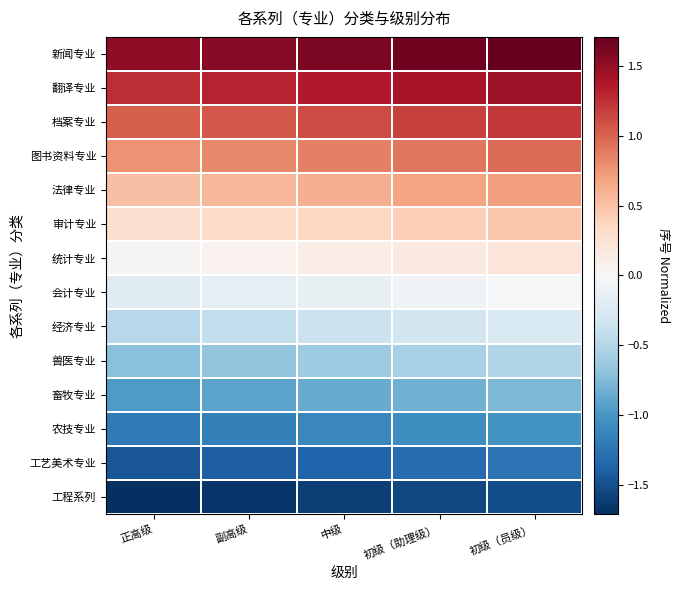

Which has a higher value, 初级（员级） or 中级?

初级（员级）